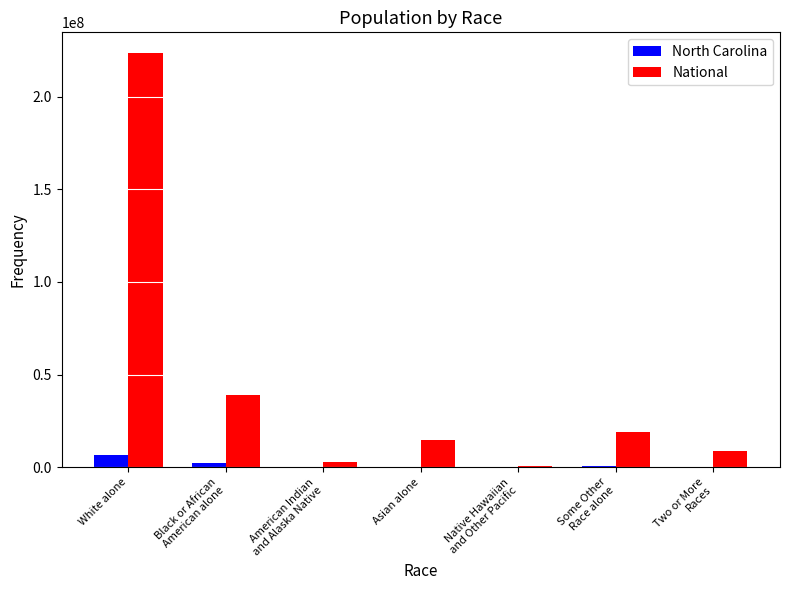

What are all the series names shown in the legend?

North Carolina, National